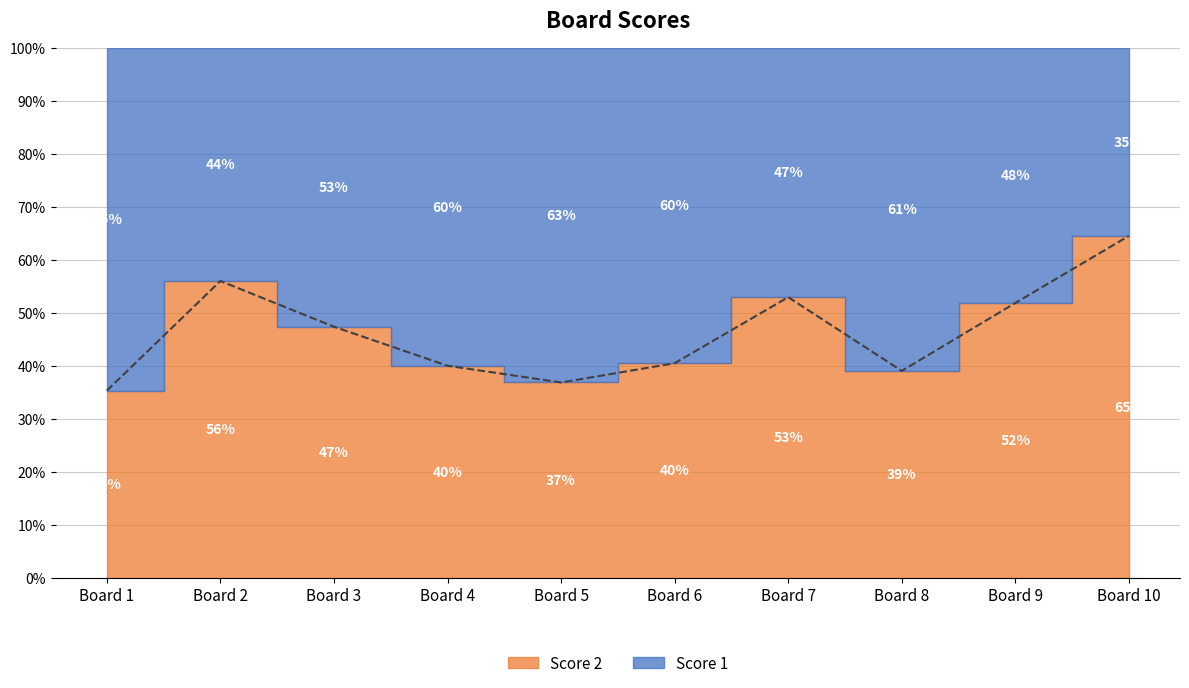

How many lines are shown in the chart?

2